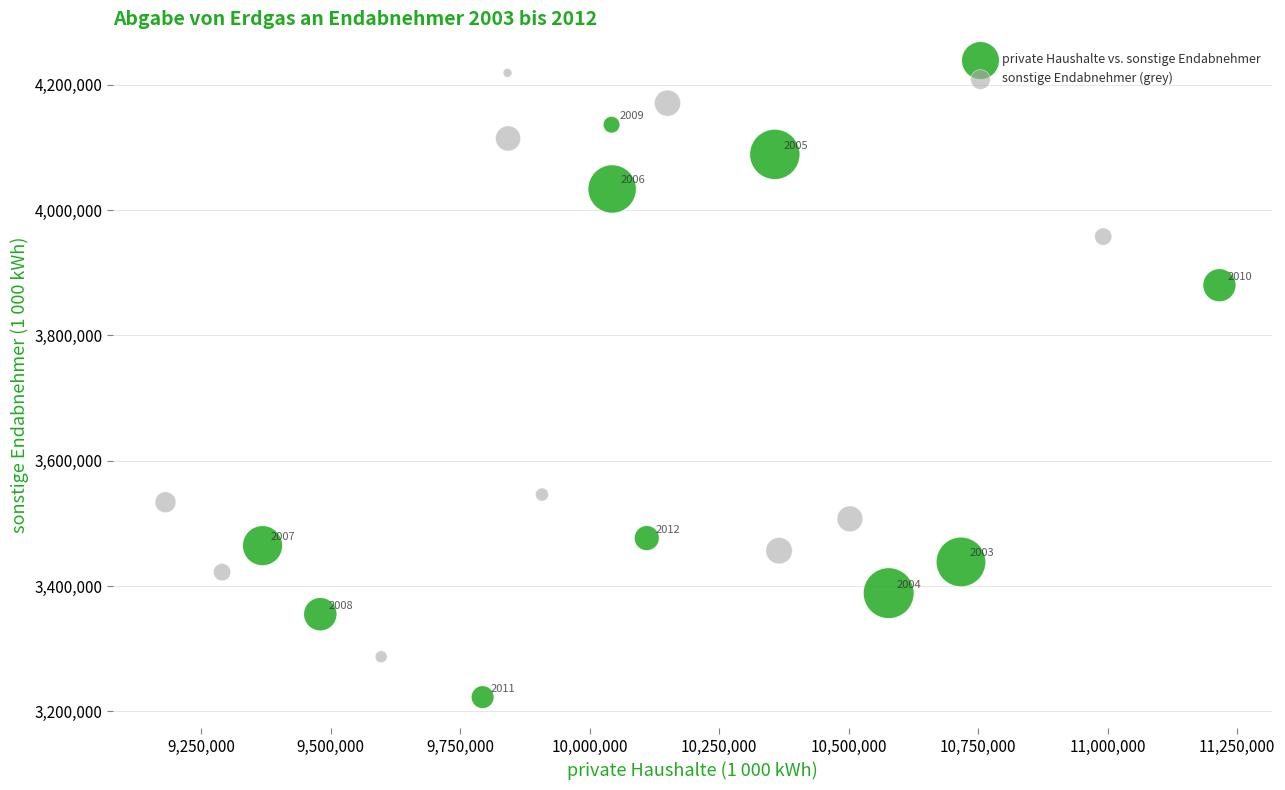

Which series contains the highest Y value?

sonstige Endabnehmer (grey)